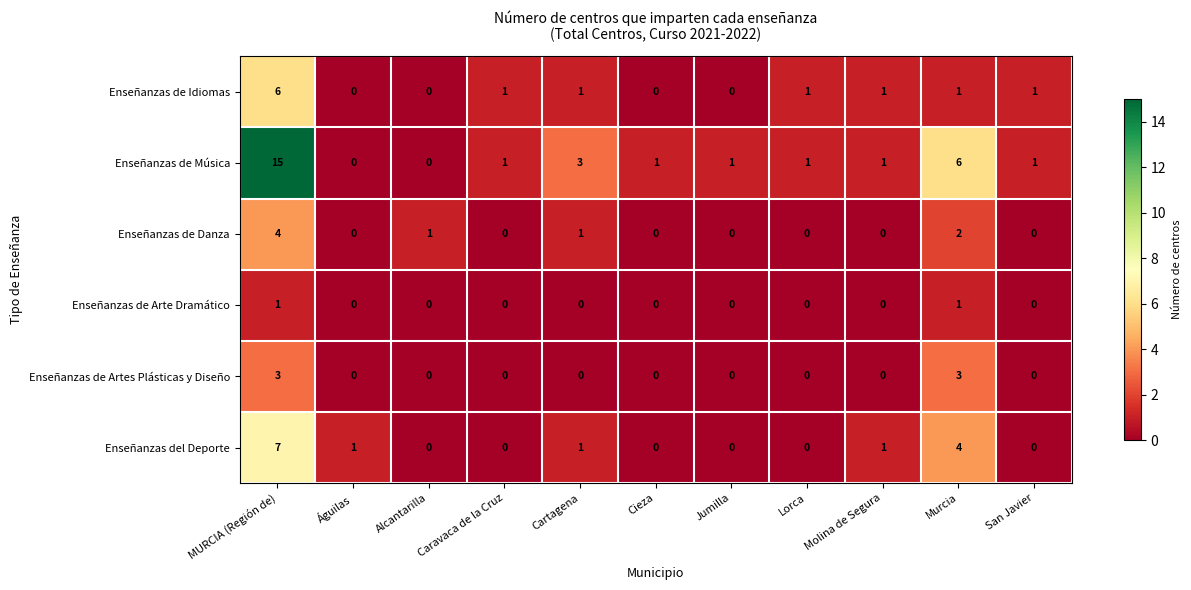

At which category is the sum across all series the highest?

MURCIA (Región de)